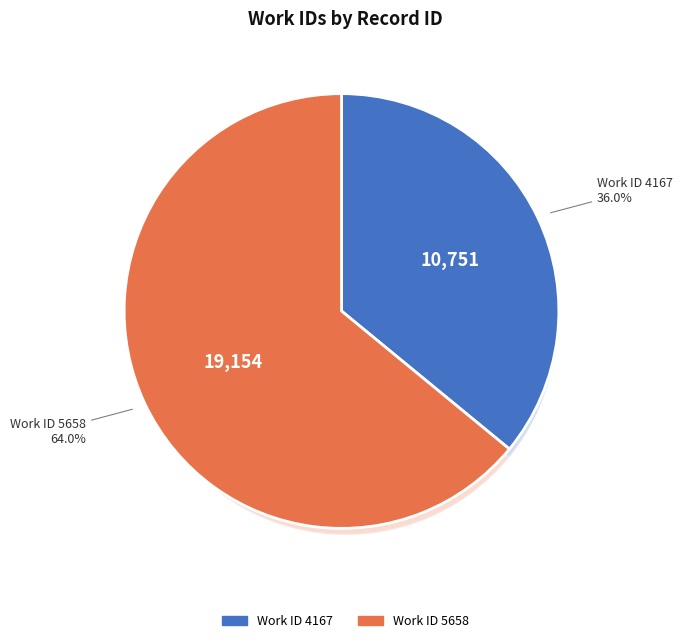

What percentage is NOT represented by 5658?

36.0%